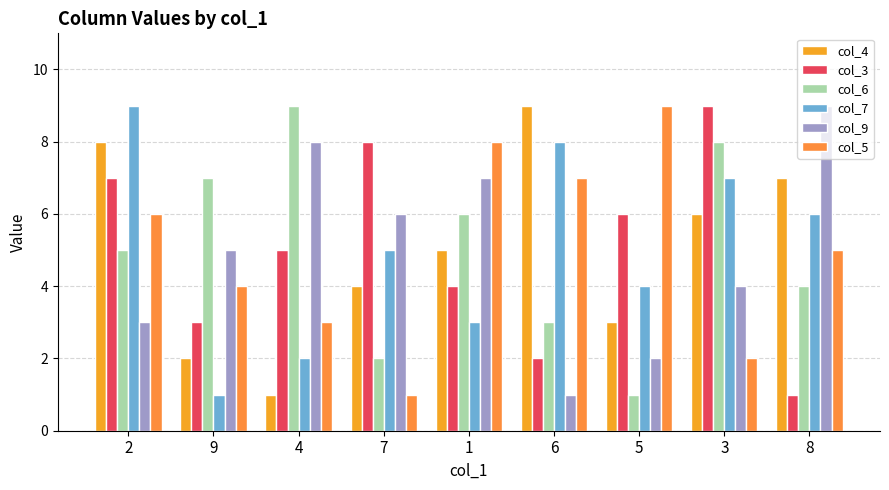

Reading right to left, transcribe all the data shown in this chart.

col_4: 8=7	3=6	5=3	6=9	1=5	7=4	4=1	9=2	2=8
col_3: 8=1	3=9	5=6	6=2	1=4	7=8	4=5	9=3	2=7
col_6: 8=4	3=8	5=1	6=3	1=6	7=2	4=9	9=7	2=5
col_7: 8=6	3=7	5=4	6=8	1=3	7=5	4=2	9=1	2=9
col_9: 8=9	3=4	5=2	6=1	1=7	7=6	4=8	9=5	2=3
col_5: 8=5	3=2	5=9	6=7	1=8	7=1	4=3	9=4	2=6